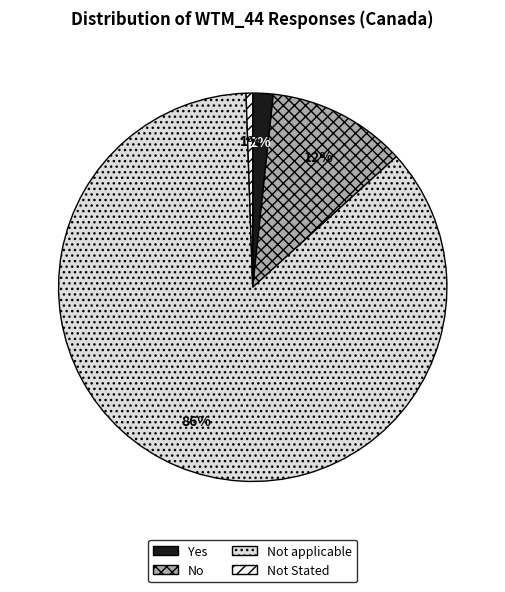

True or false: No accounts for 12% of the total.

True